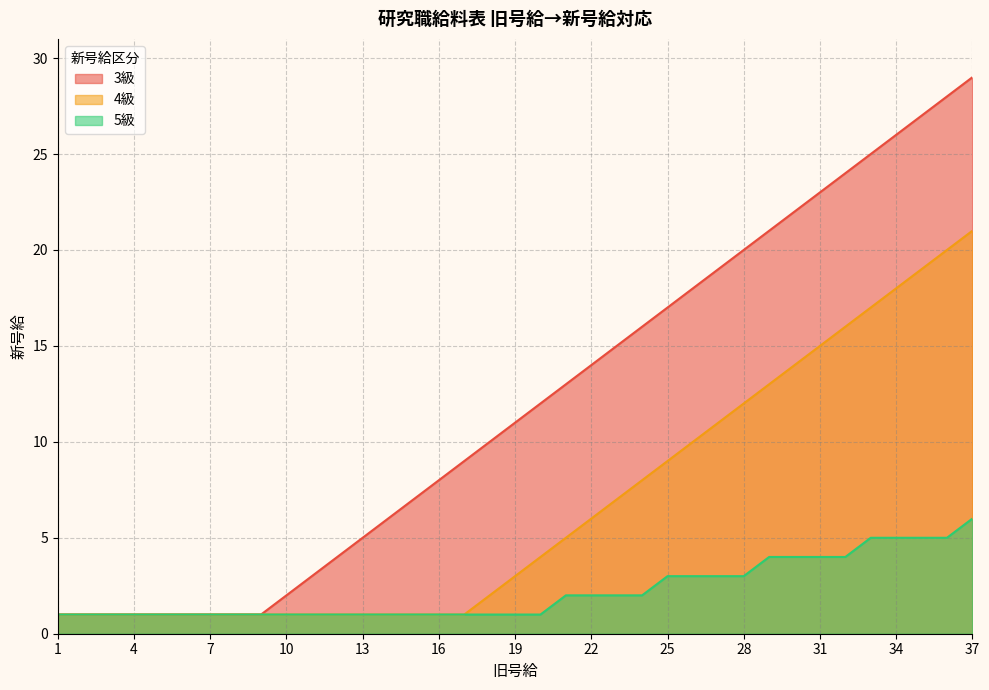

What is the lowest value of the 3級 series?

1